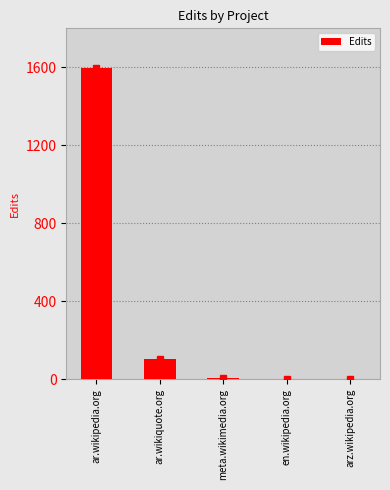

At which label is the value closest to 799?

ar.wikiquote.org